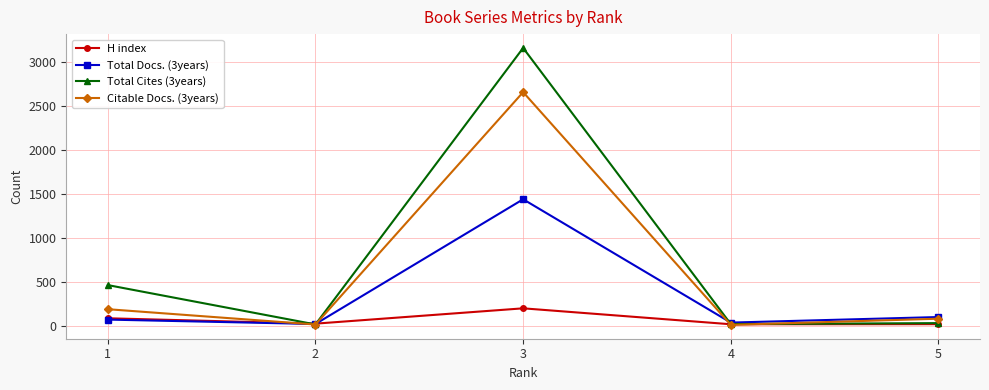

True or false: Total Cites (3years) has more than 1 interior local peaks.

False